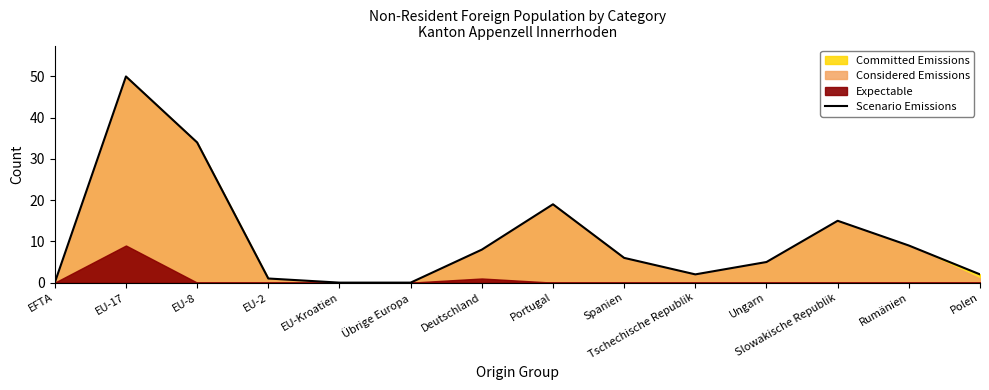

Reading left to right, transcribe all the data shown in this chart.

0	50	34	1	0	0	8	19	6	2	5	15	9	2